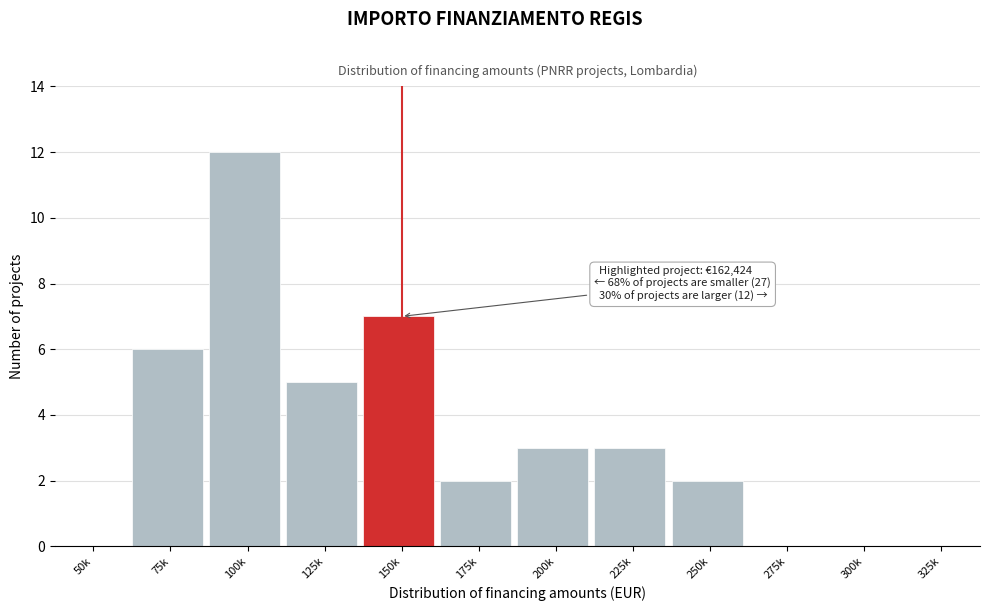

Reading left to right, what are all the values shown in this chart?

50k=0	75k=6	100k=12	125k=5	150k=7	175k=2	200k=3	225k=3	250k=2	275k=0	300k=0	325k=0